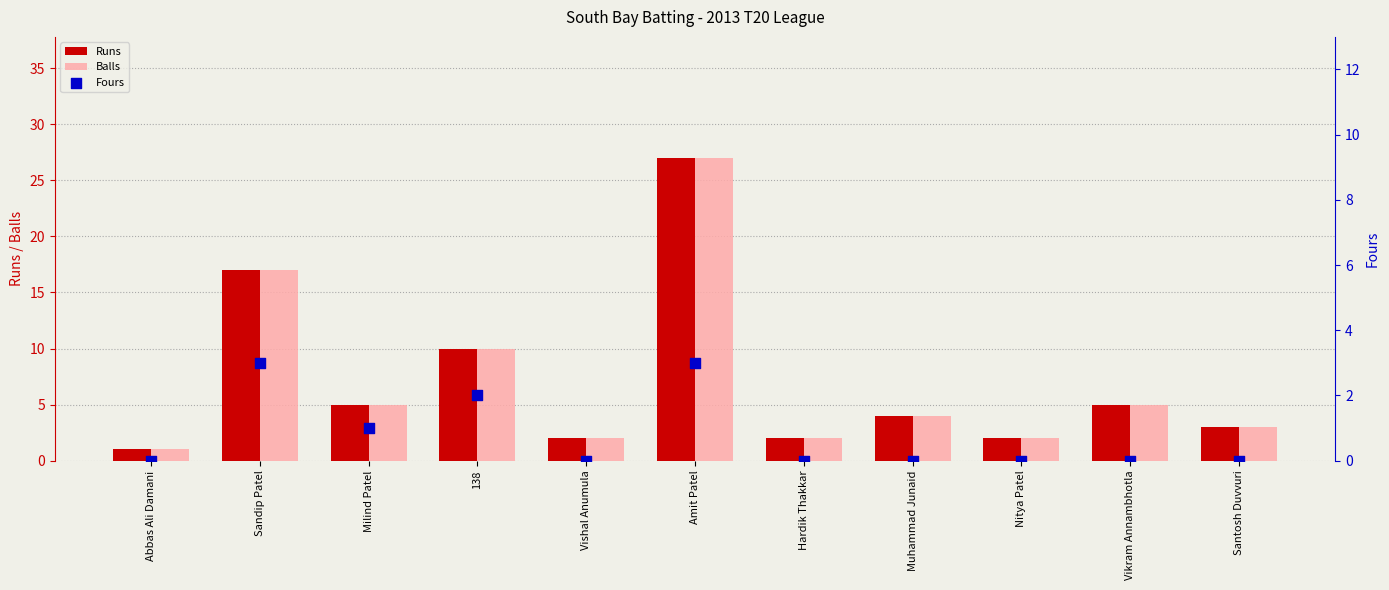

Which series has the largest Y range (max minus min)?

Runs